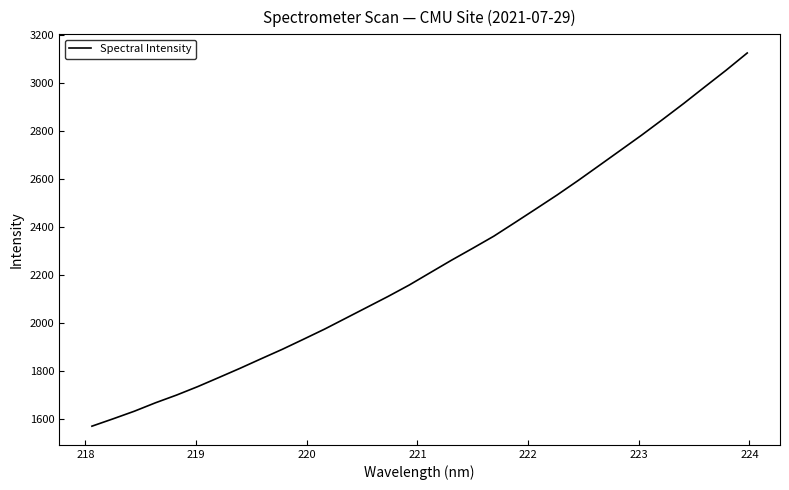

What is the difference between the second highest and minimum values?

1484.0